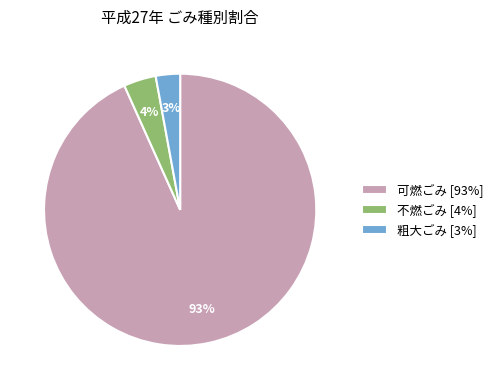

The 粗大ごみ slice represents 3% of the pie. True or false?

True